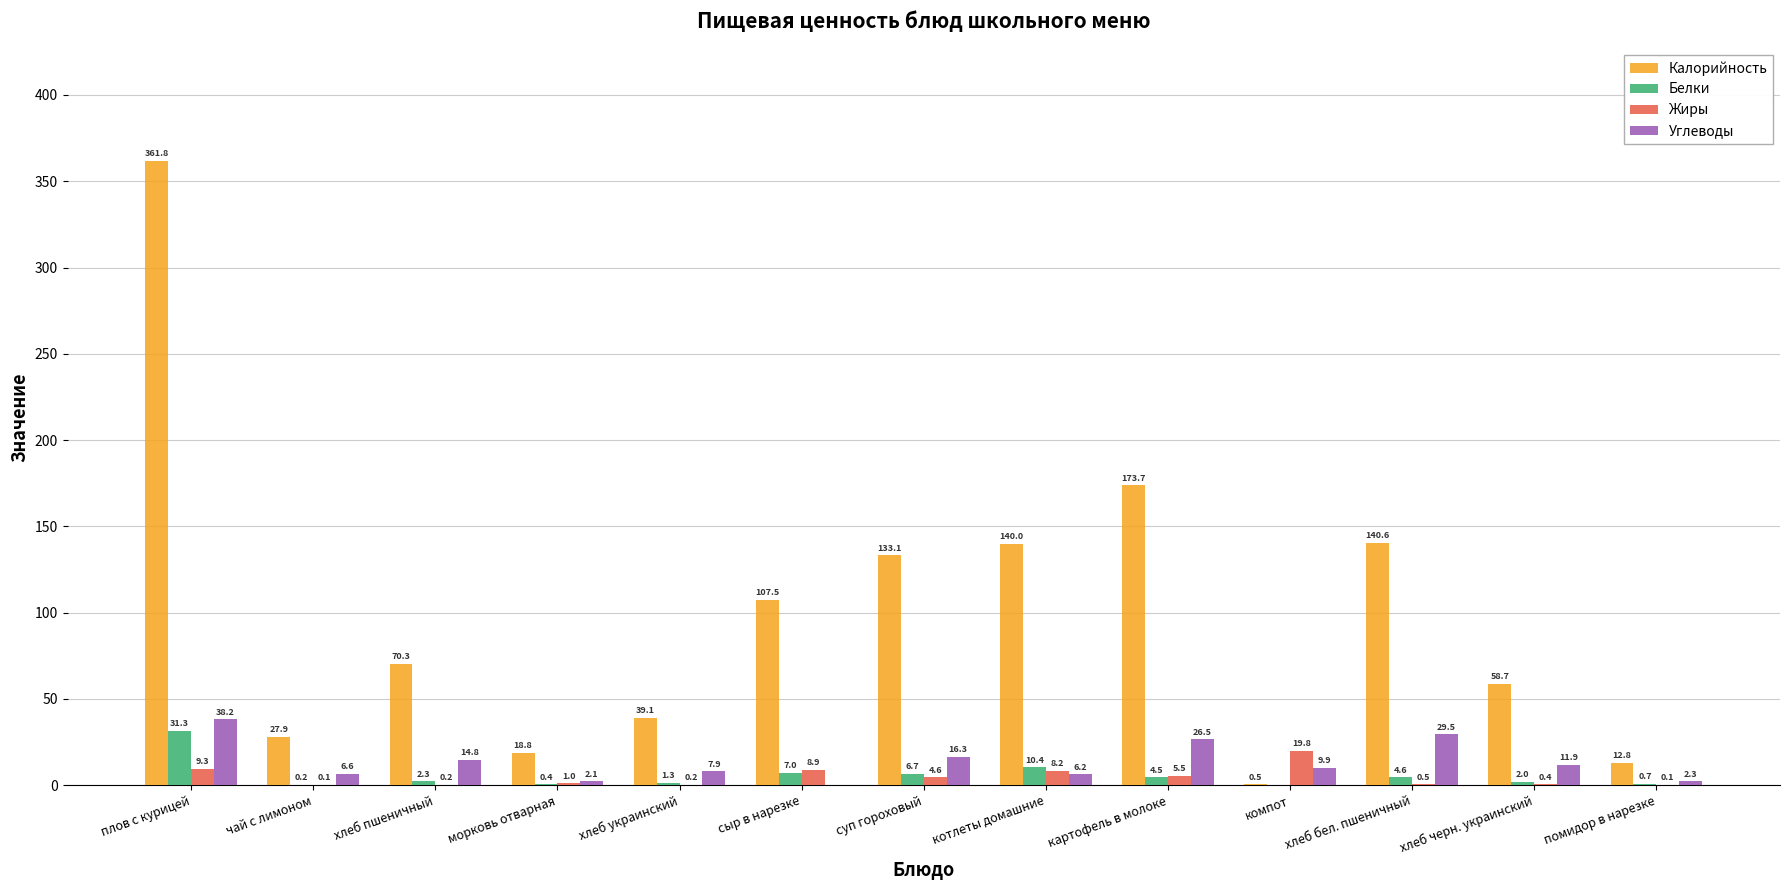

What is the maximum value for Жиры?

19.8